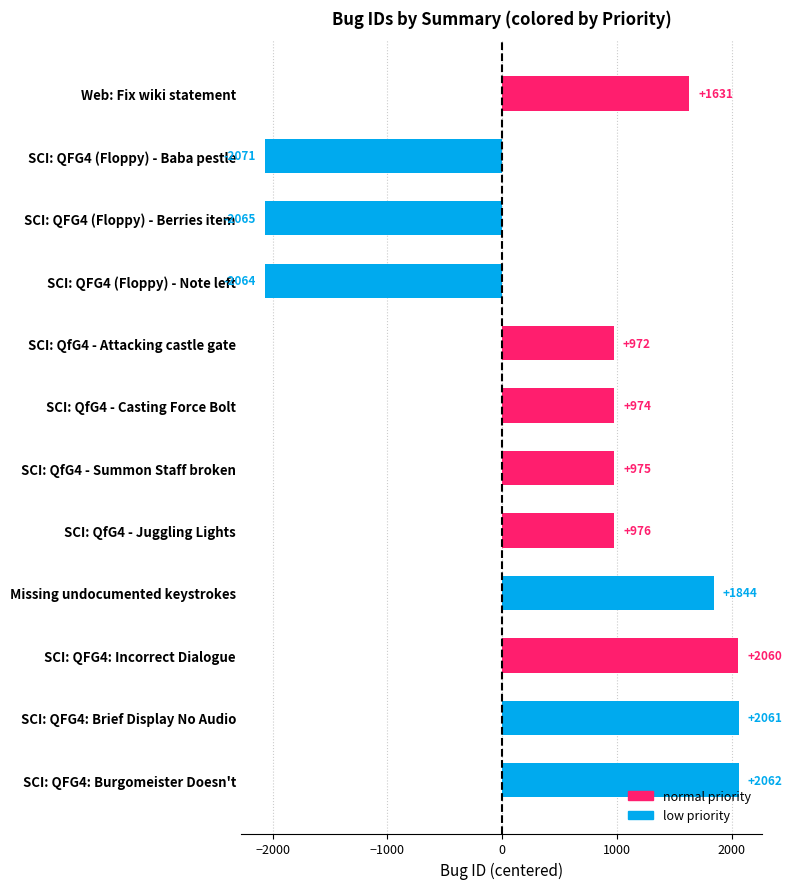

How many distinct data groups are displayed?

1